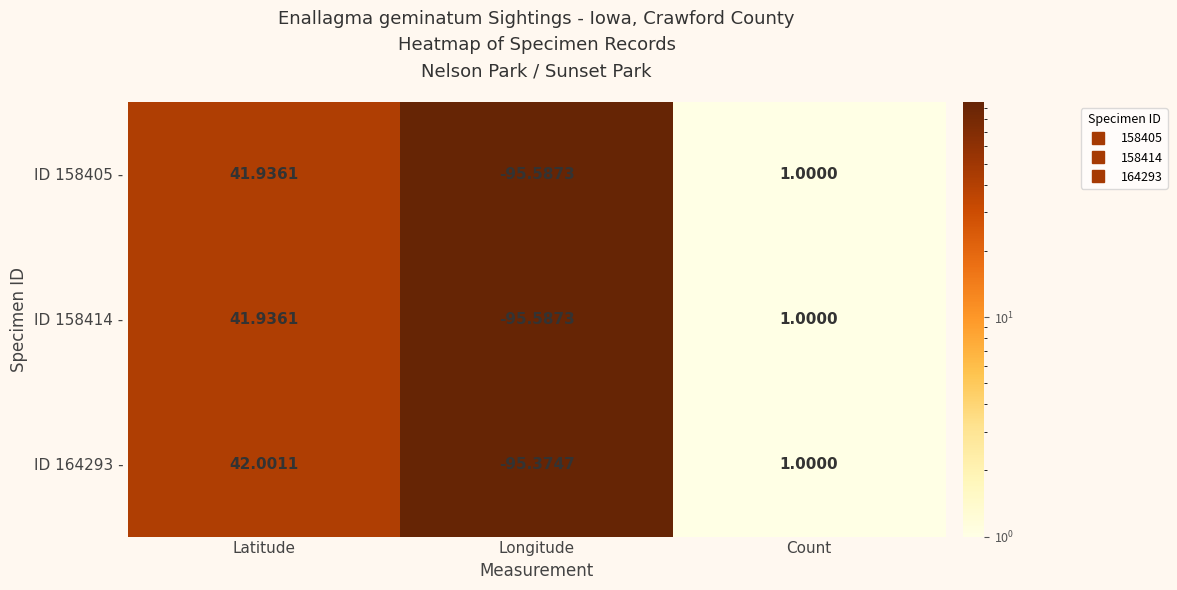

List the labels in order of ID 158405 - value, largest first.

Latitude, Count, Longitude